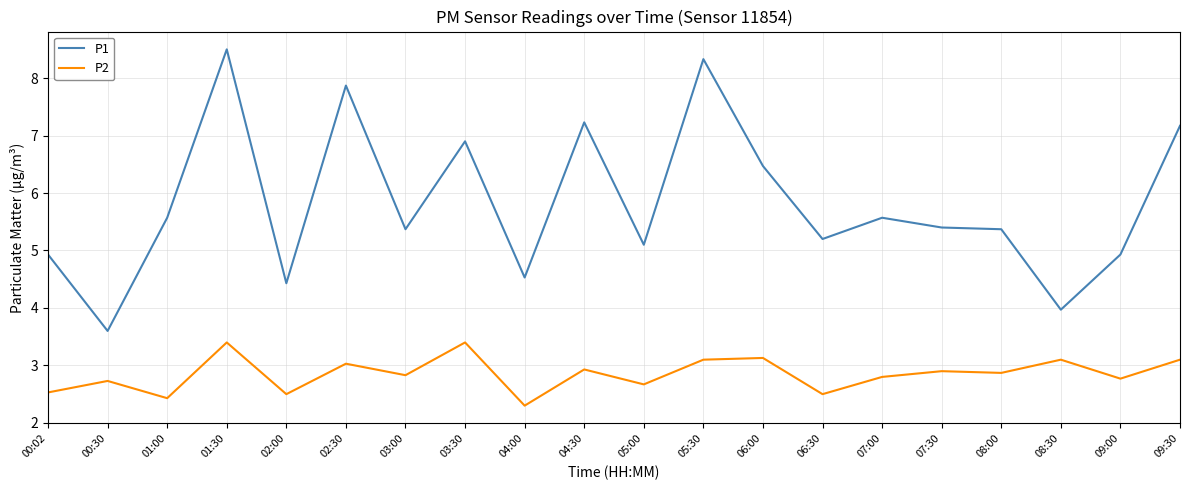

List the series in order of their peak value, lowest first.

P2, P1